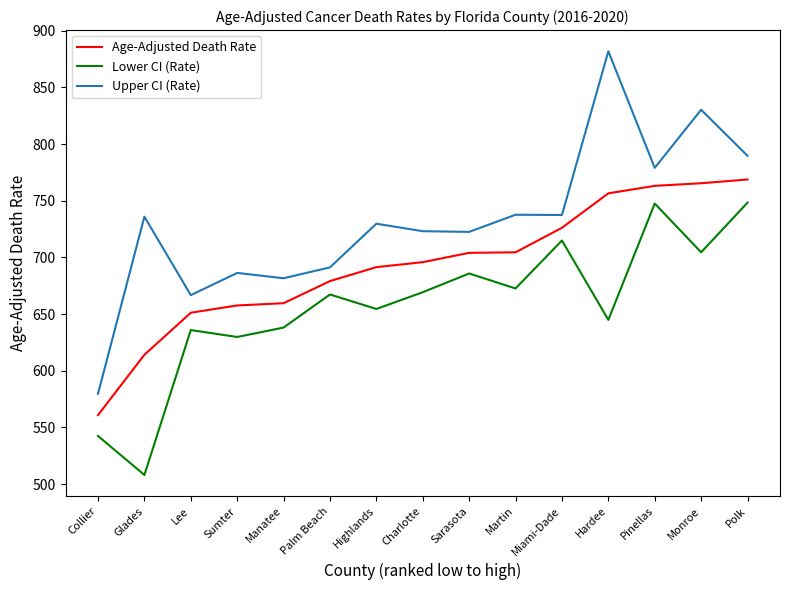

Which series changed the most between Glades and Hardee?

Upper CI (Rate)